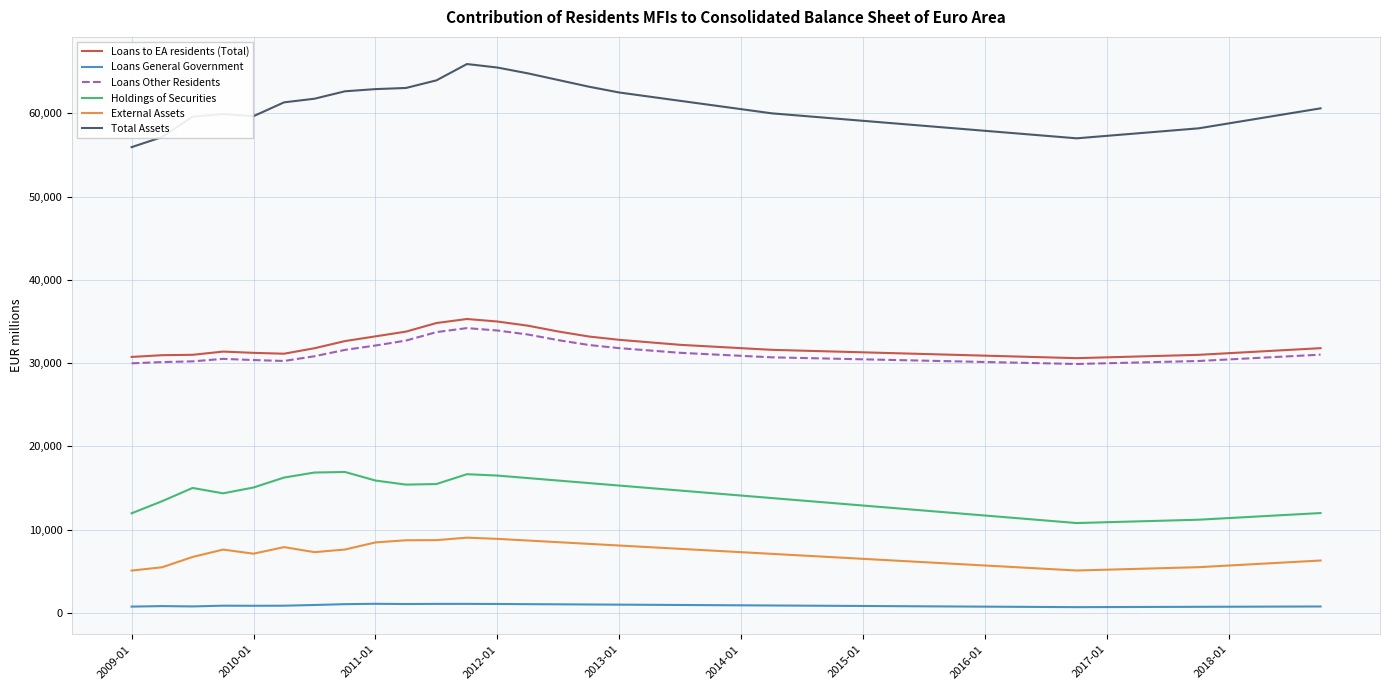

Which series has the largest total across all categories?

Total Assets